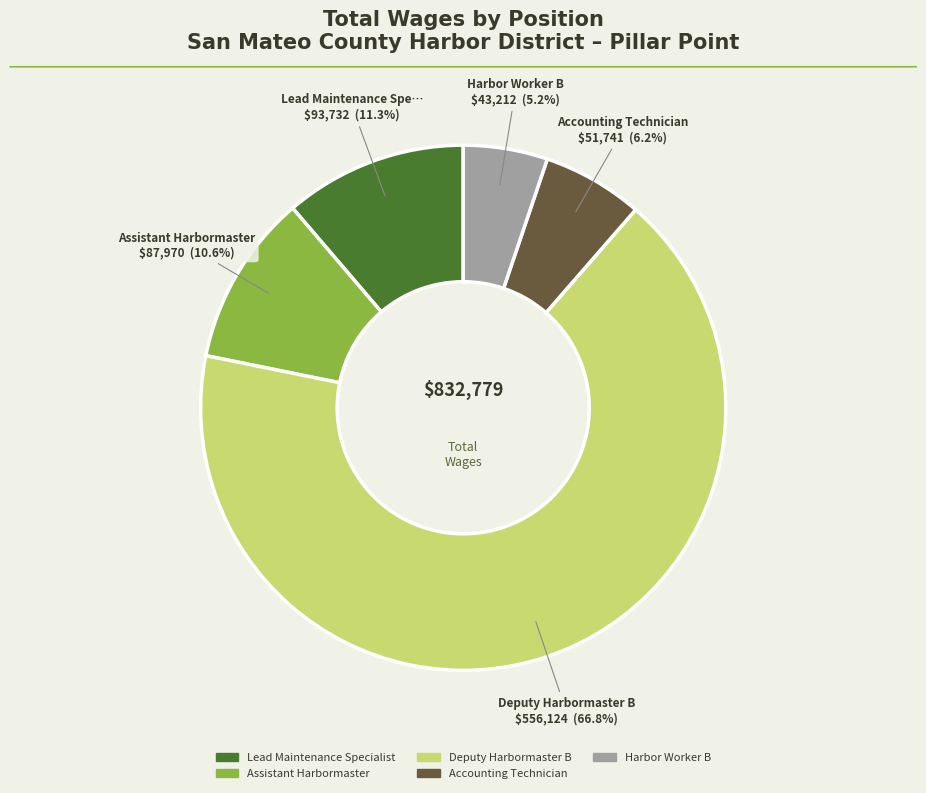

Between Accounting Technician and Lead Maintenance Specialist, which is larger?

Lead Maintenance Specialist